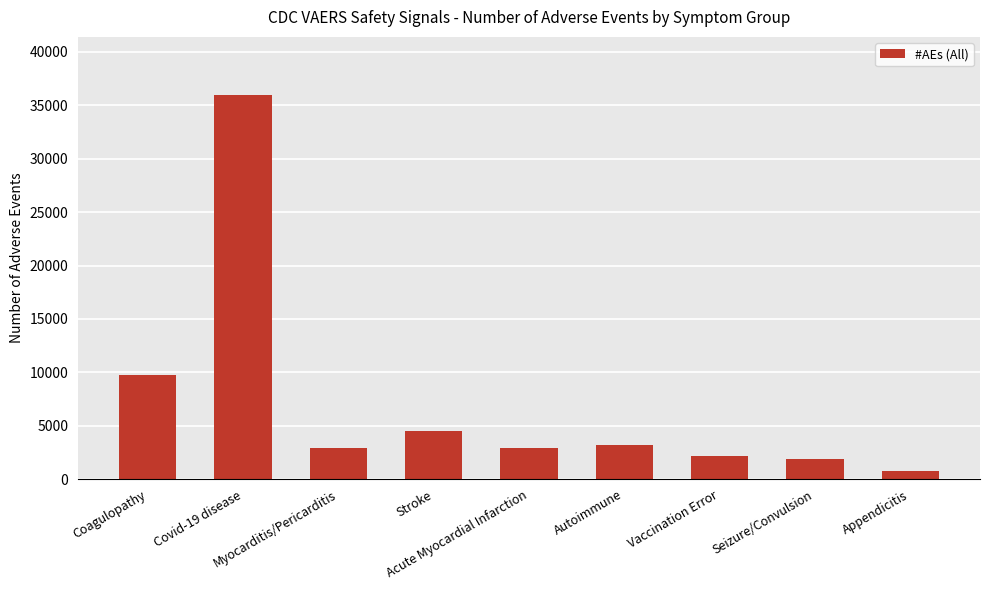

What value does the data have at Acute Myocardial Infarction, to the nearest 100?

2900